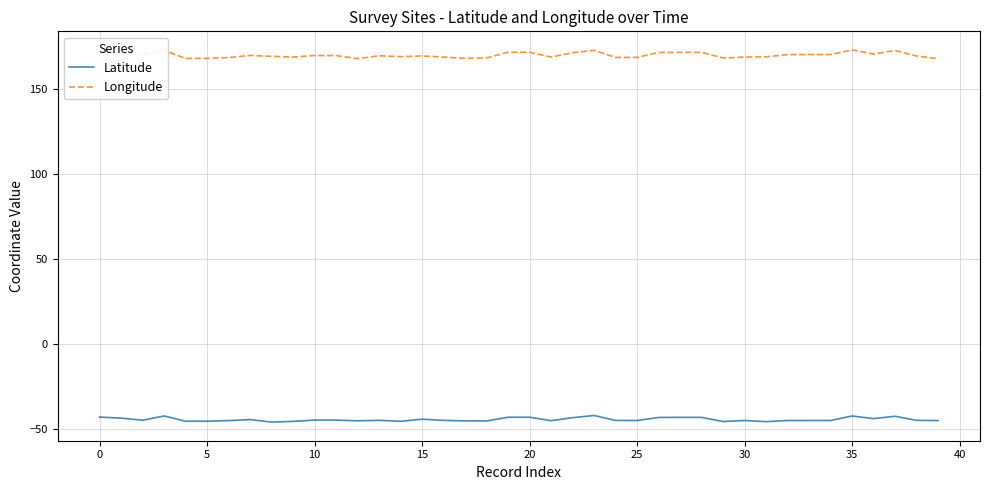

What is the maximum value shown in the chart?

173.1